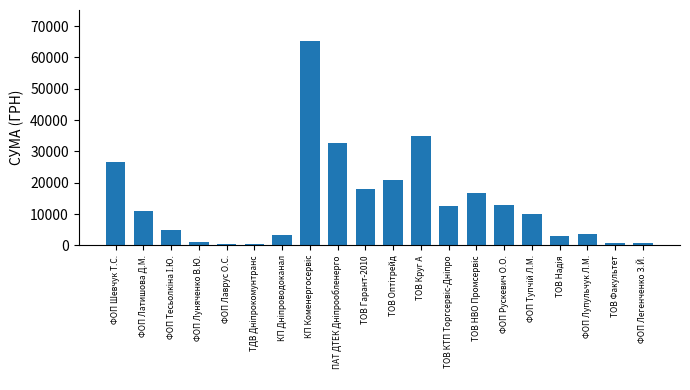

What is the value of the 8th bar from the left?

65337.6